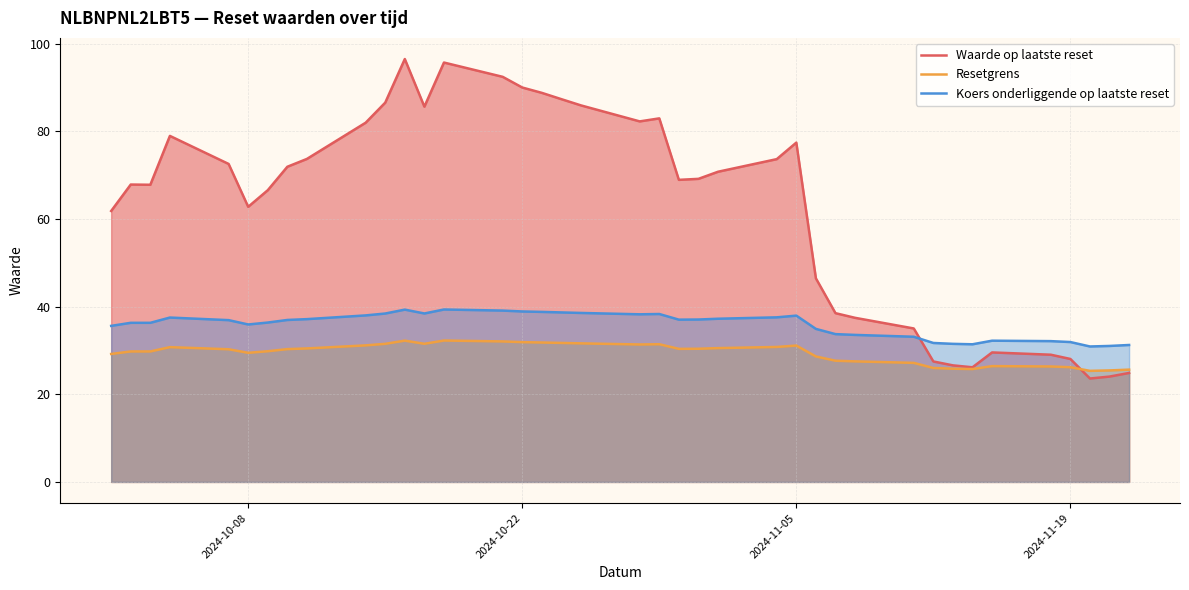

List the series in order of their overall mean, lowest first.

Resetgrens, Koers onderliggende op laatste reset, Waarde op laatste reset